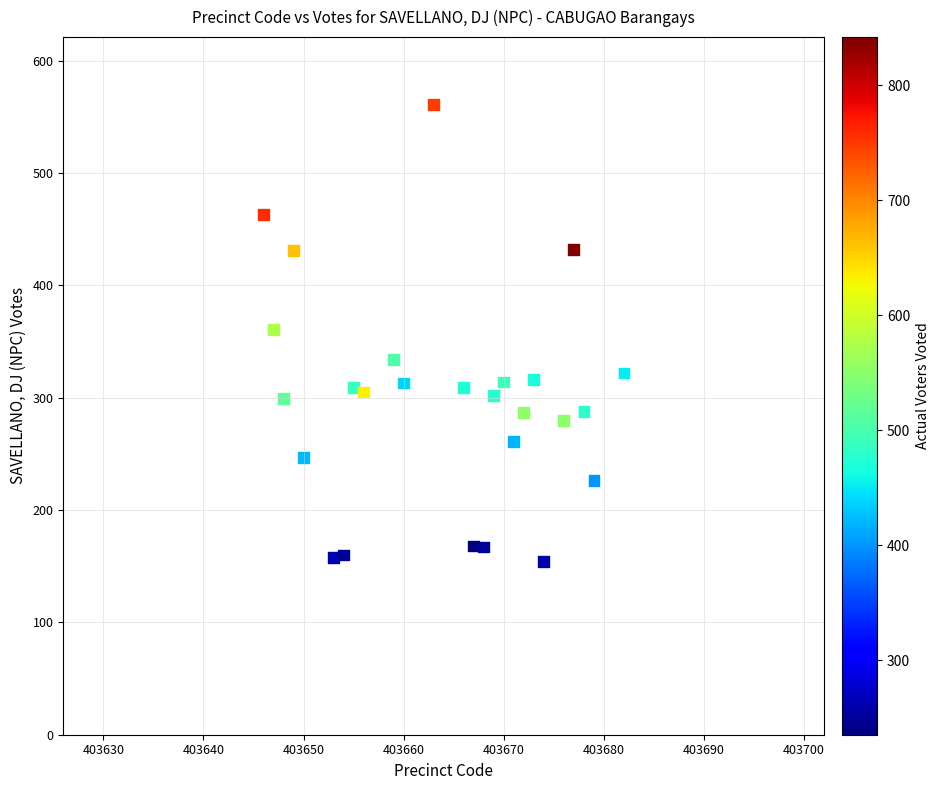

What is the range of Y values (max minus min)?

407